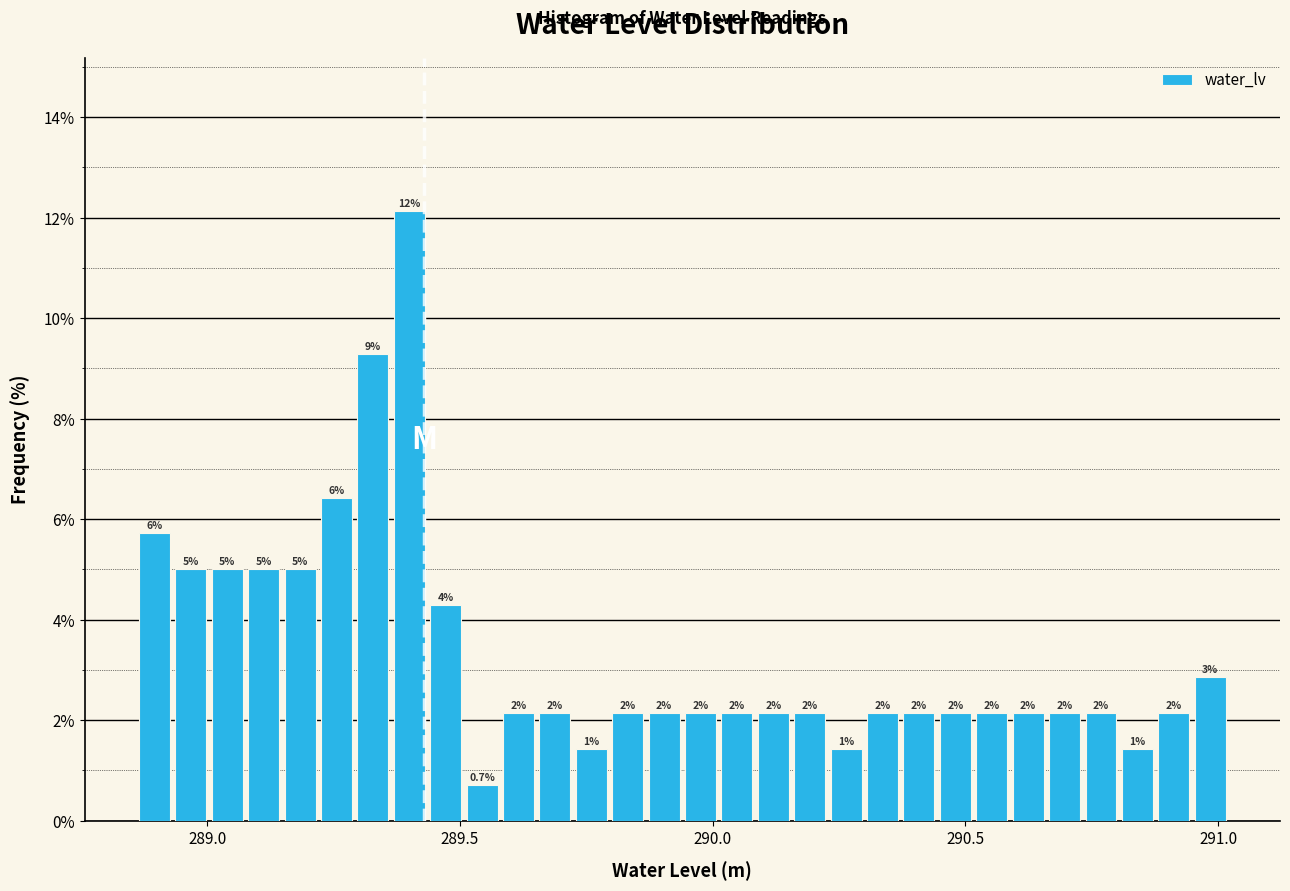

Read against the x-axis, roughly where is the centre of the tallest bar?

289.40